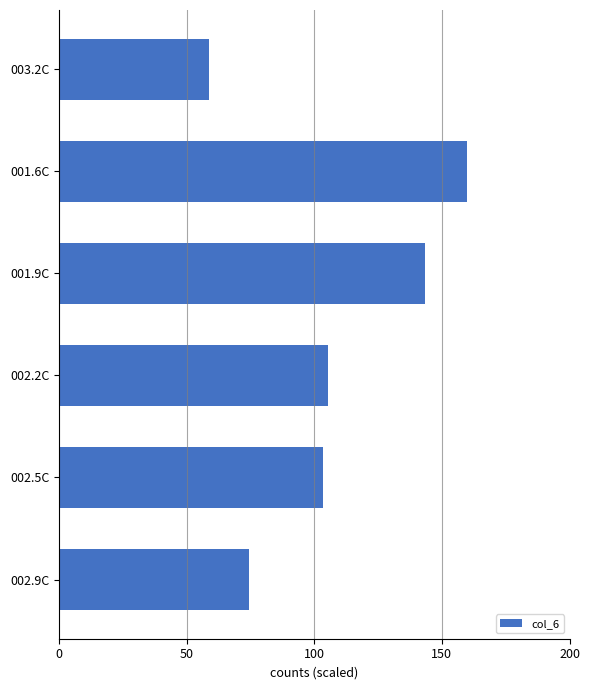

Reading bottom to top, extract all data points from this chart.

74.3	103.4	105.4	143.3	160.0	58.6